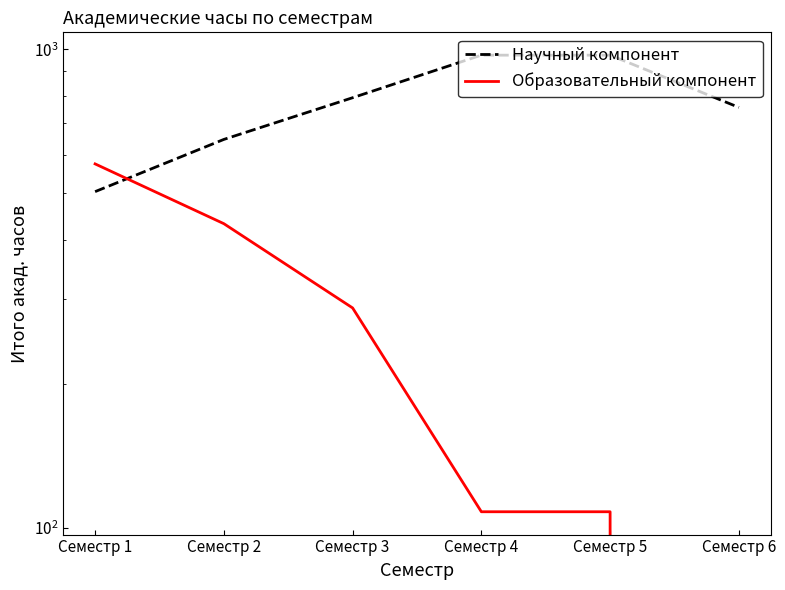

List the labels in order of Научный компонент value, smallest first.

Семестр 1, Семестр 2, Семестр 6, Семестр 3, Семестр 4, Семестр 5